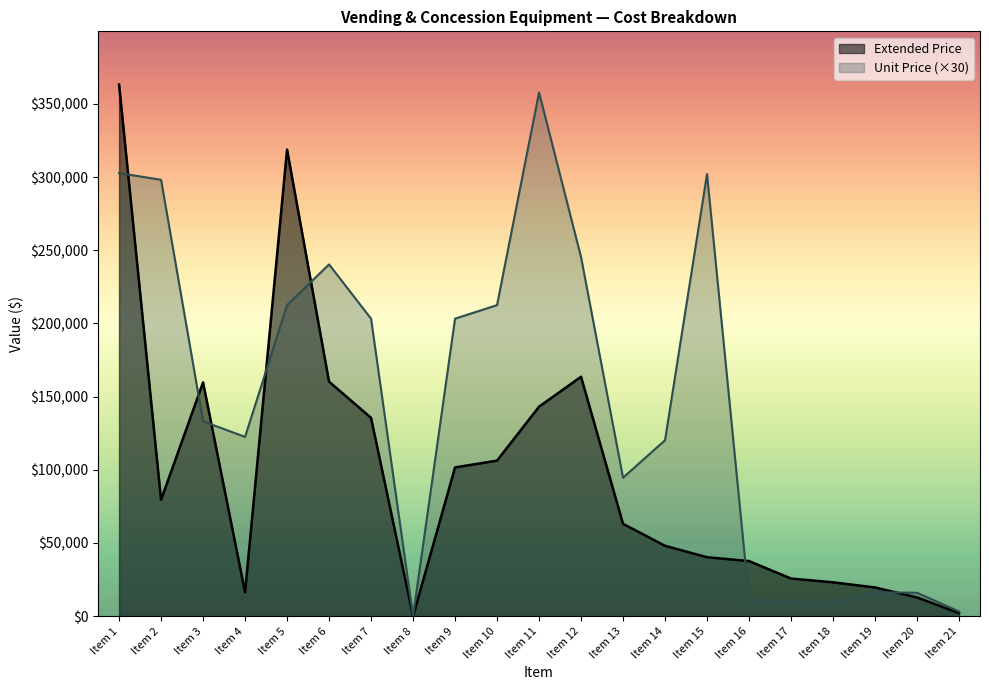

Between Item 3 and Item 16, which series saw the biggest shift?

Extended Price